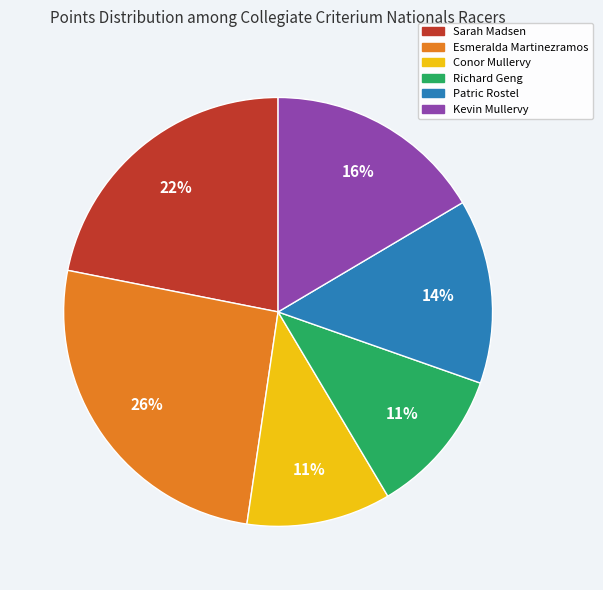

How many segments does this pie chart have?

6